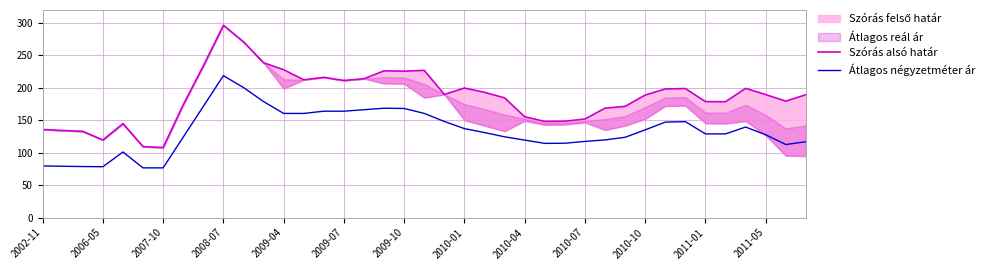

What is the maximum value for Átlagos négyzetméter ár?

218.8